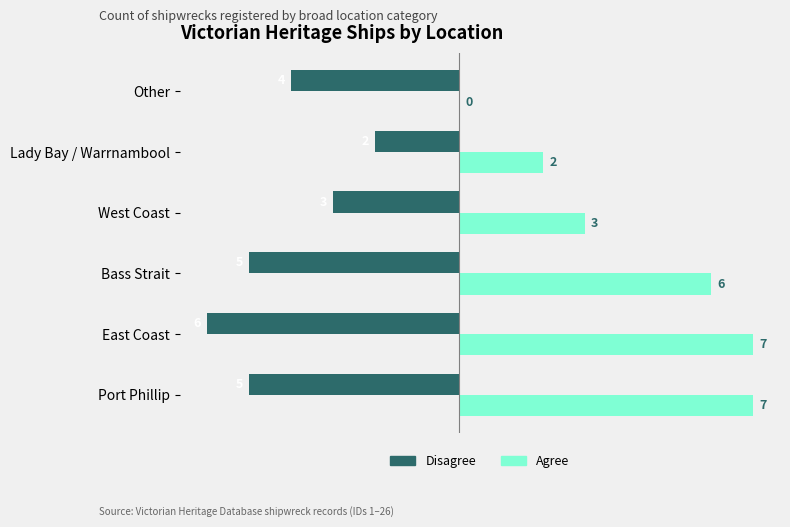

Which series changed the most between Bass Strait and Other?

Agree